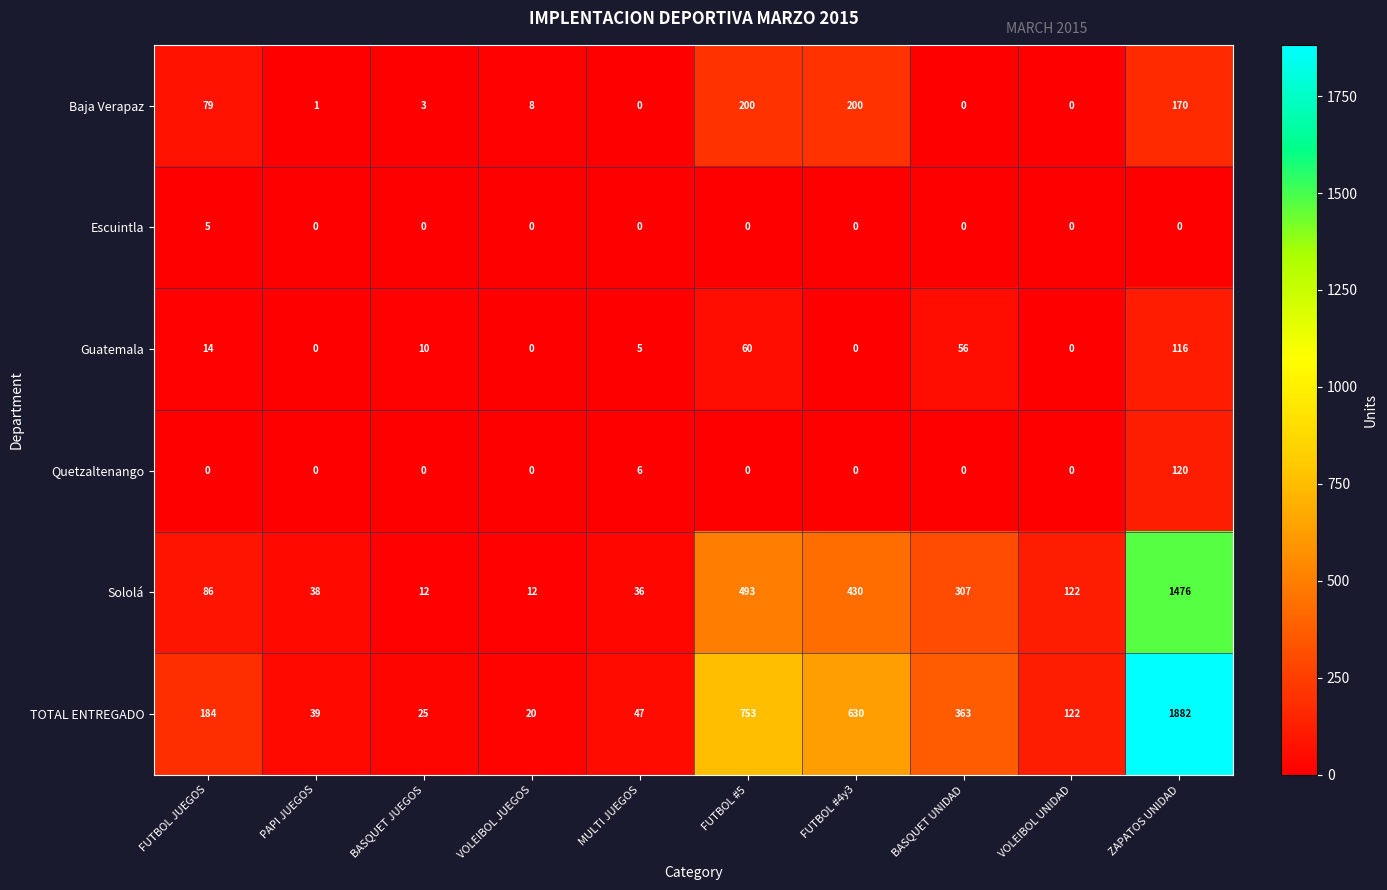

Is the value of Sololá at PAPI JUEGOS greater than the value of TOTAL ENTREGADO at ZAPATOS UNIDAD?

No